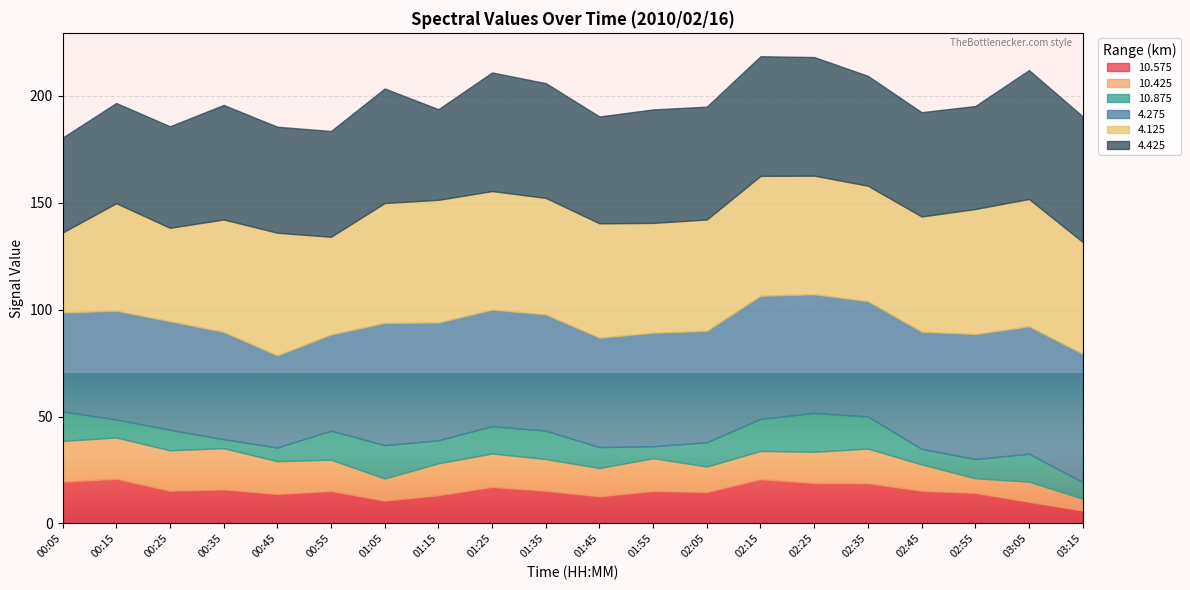

How many interior local valleys does the 10.875 series have?

5